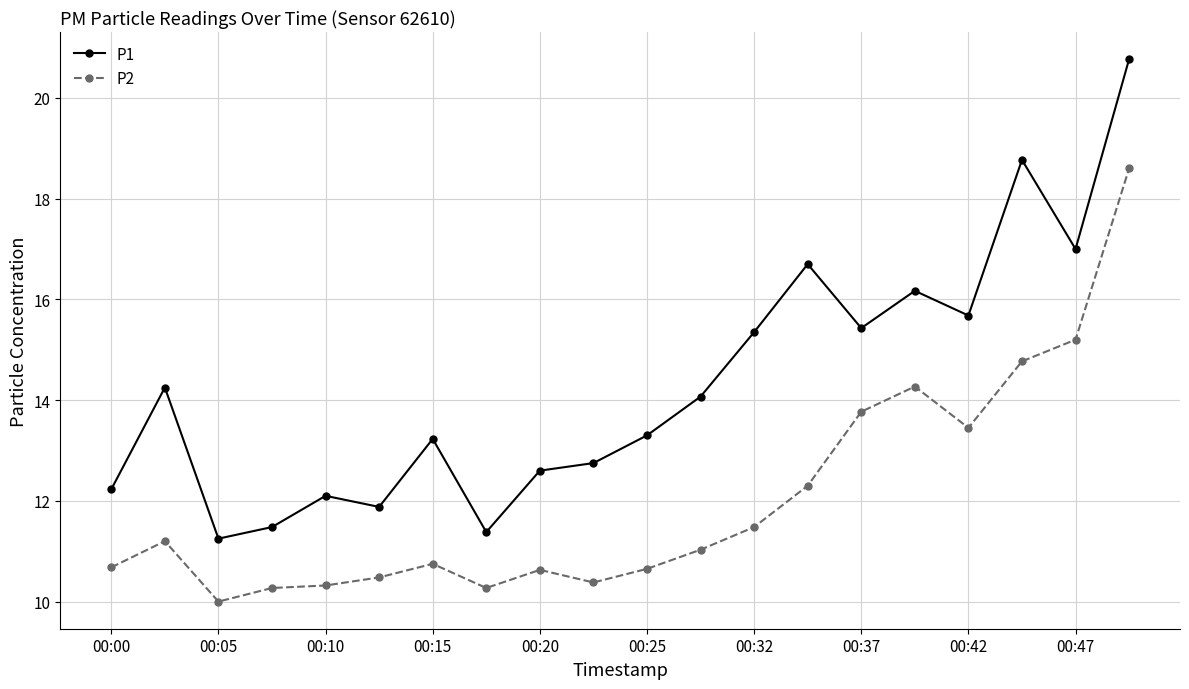

Which series has the largest total across all categories?

P1